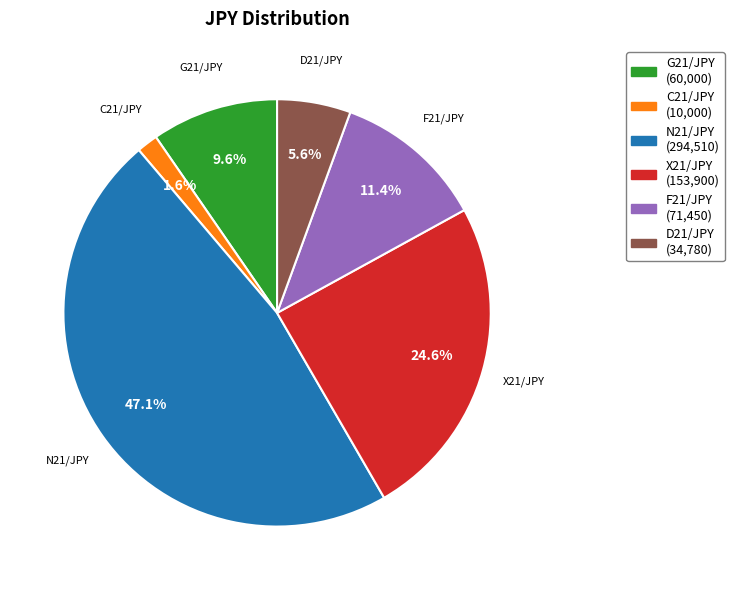

What is the ratio of the value at D21/JPY to the value at F21/JPY?

0.5